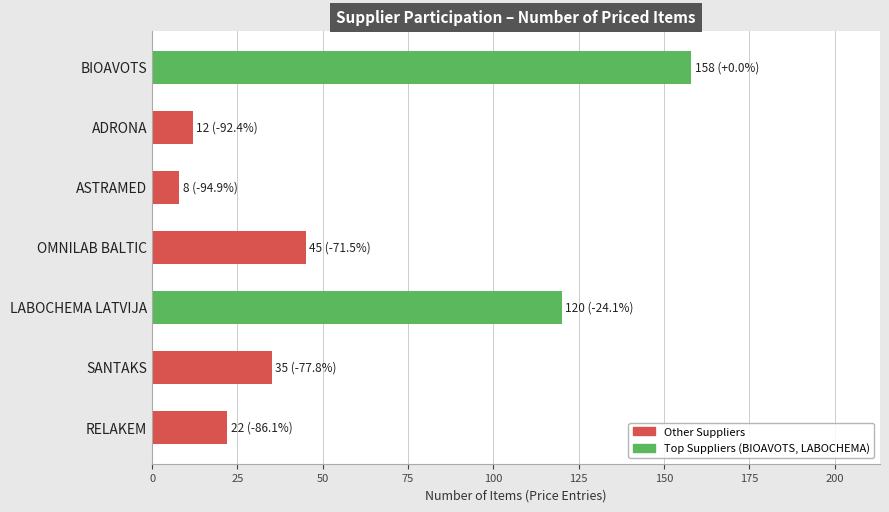

Rank the categories by value from highest to lowest.

BIOAVOTS, LABOCHEMA LATVIJA, OMNILAB BALTIC, SANTAKS, RELAKEM, ADRONA, ASTRAMED